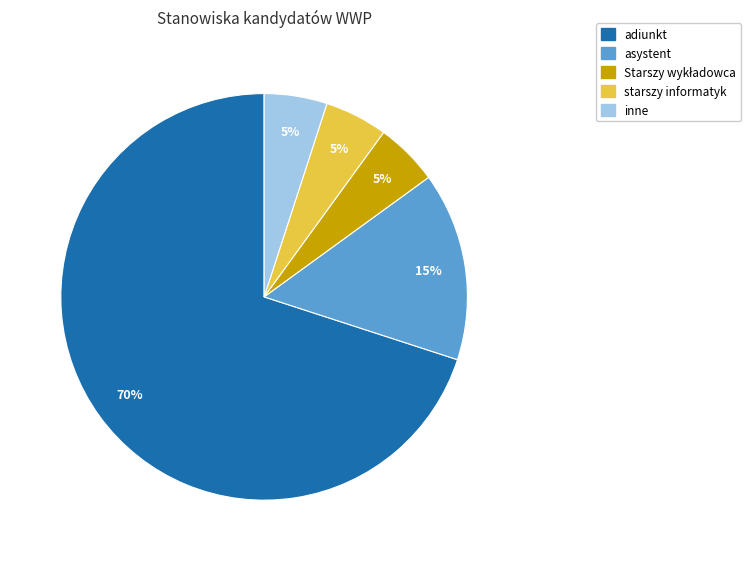

The inne slice represents 1% of the pie. True or false?

False